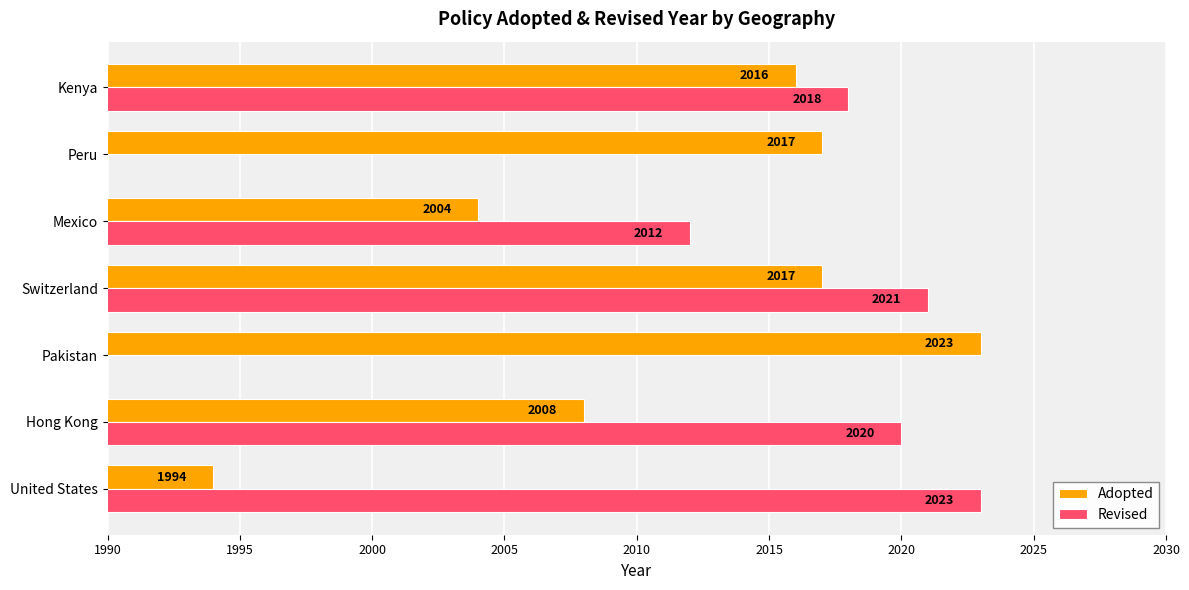

Read the Adopted value at Switzerland, to the nearest 5.

2015